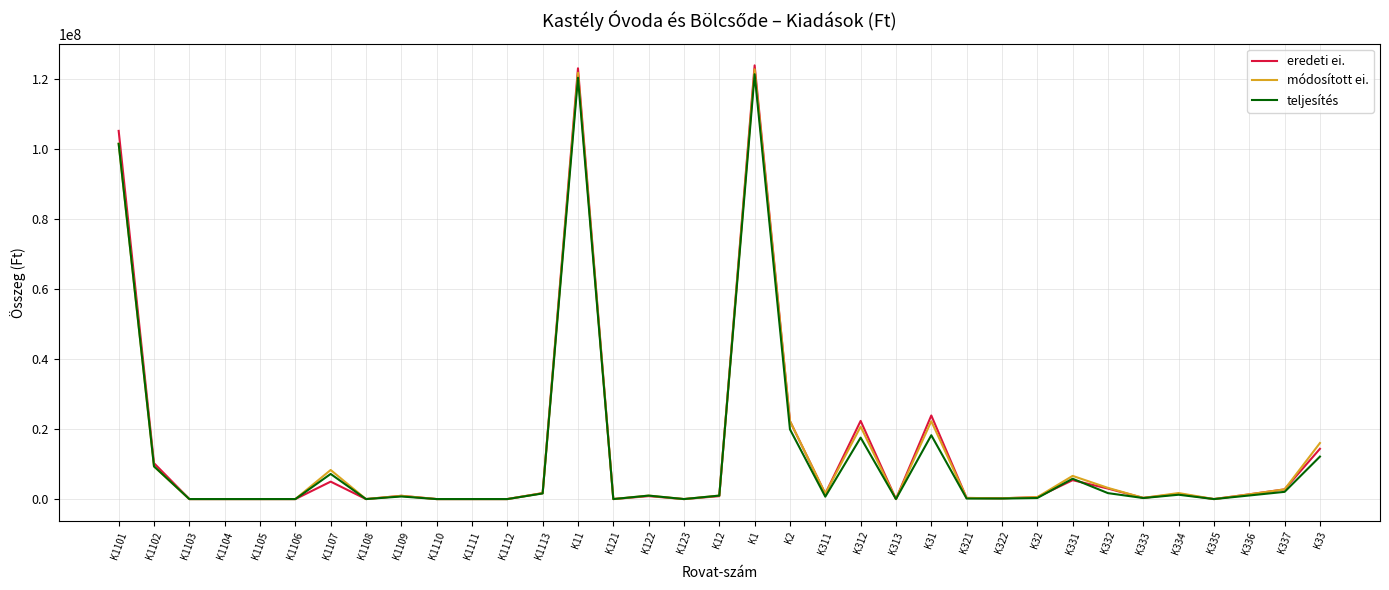

What is the sum of all teljesítés values?

445223853